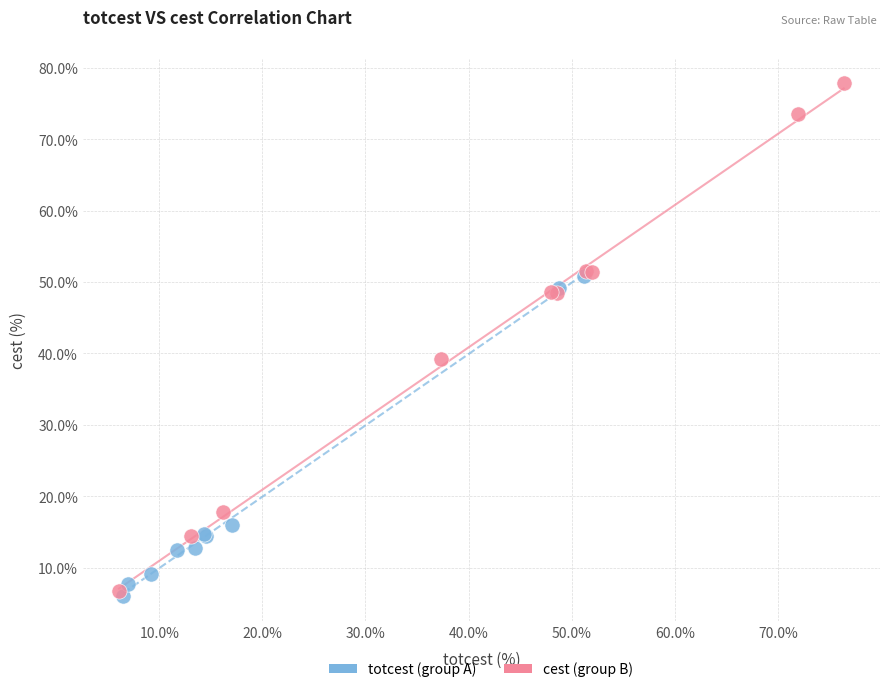

Which series has the largest Y range (max minus min)?

cest (group B)